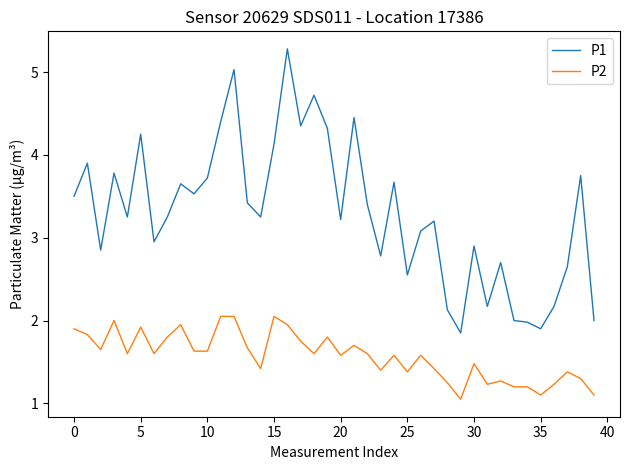

What is the maximum value shown in the chart?

5.3